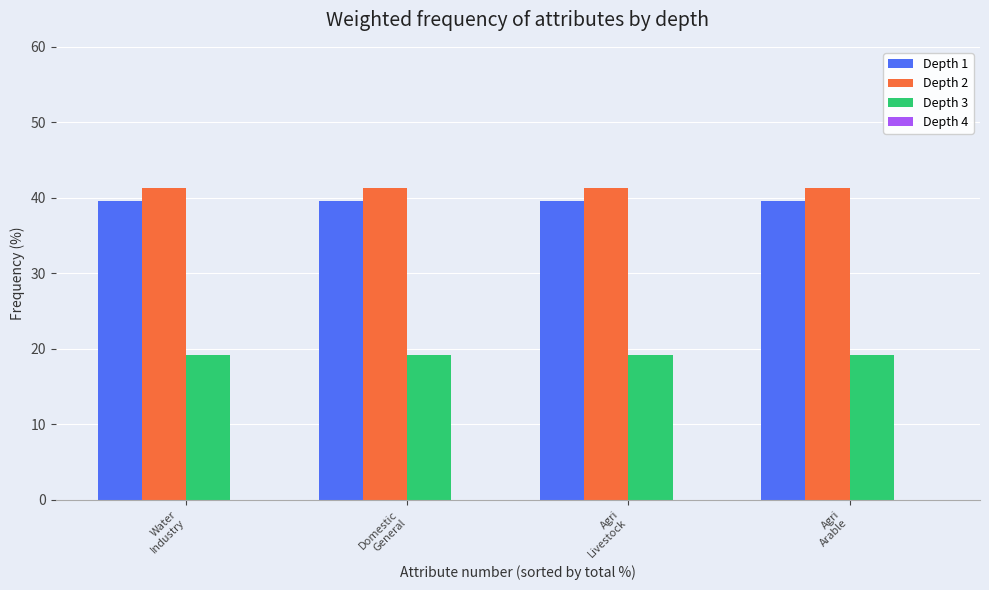

Reading left to right, extract all data points from this chart.

Depth 1: 39.5	39.5	39.5	39.5
Depth 2: 41.3	41.3	41.3	41.3
Depth 3: 19.2	19.2	19.2	19.2
Depth 4: 0.0	0.0	0.0	0.0